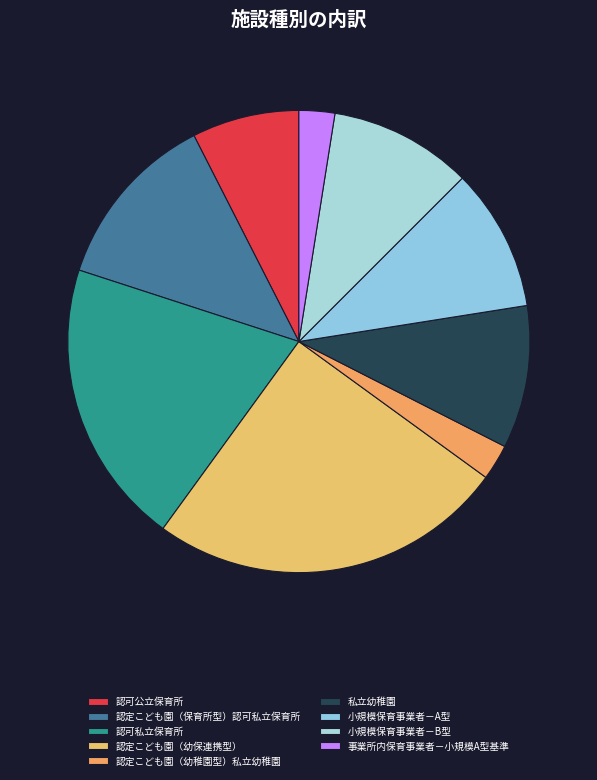

What portion of the pie excludes 認定こども園（幼保連携型）?

75.0%